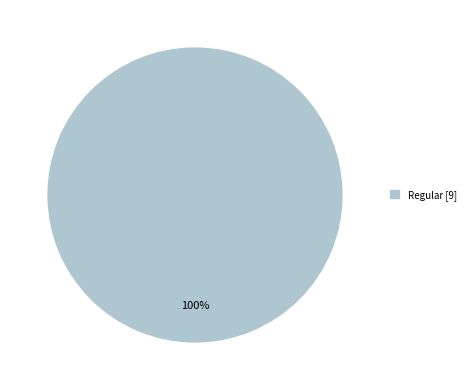

Count the number of slices in the pie.

1